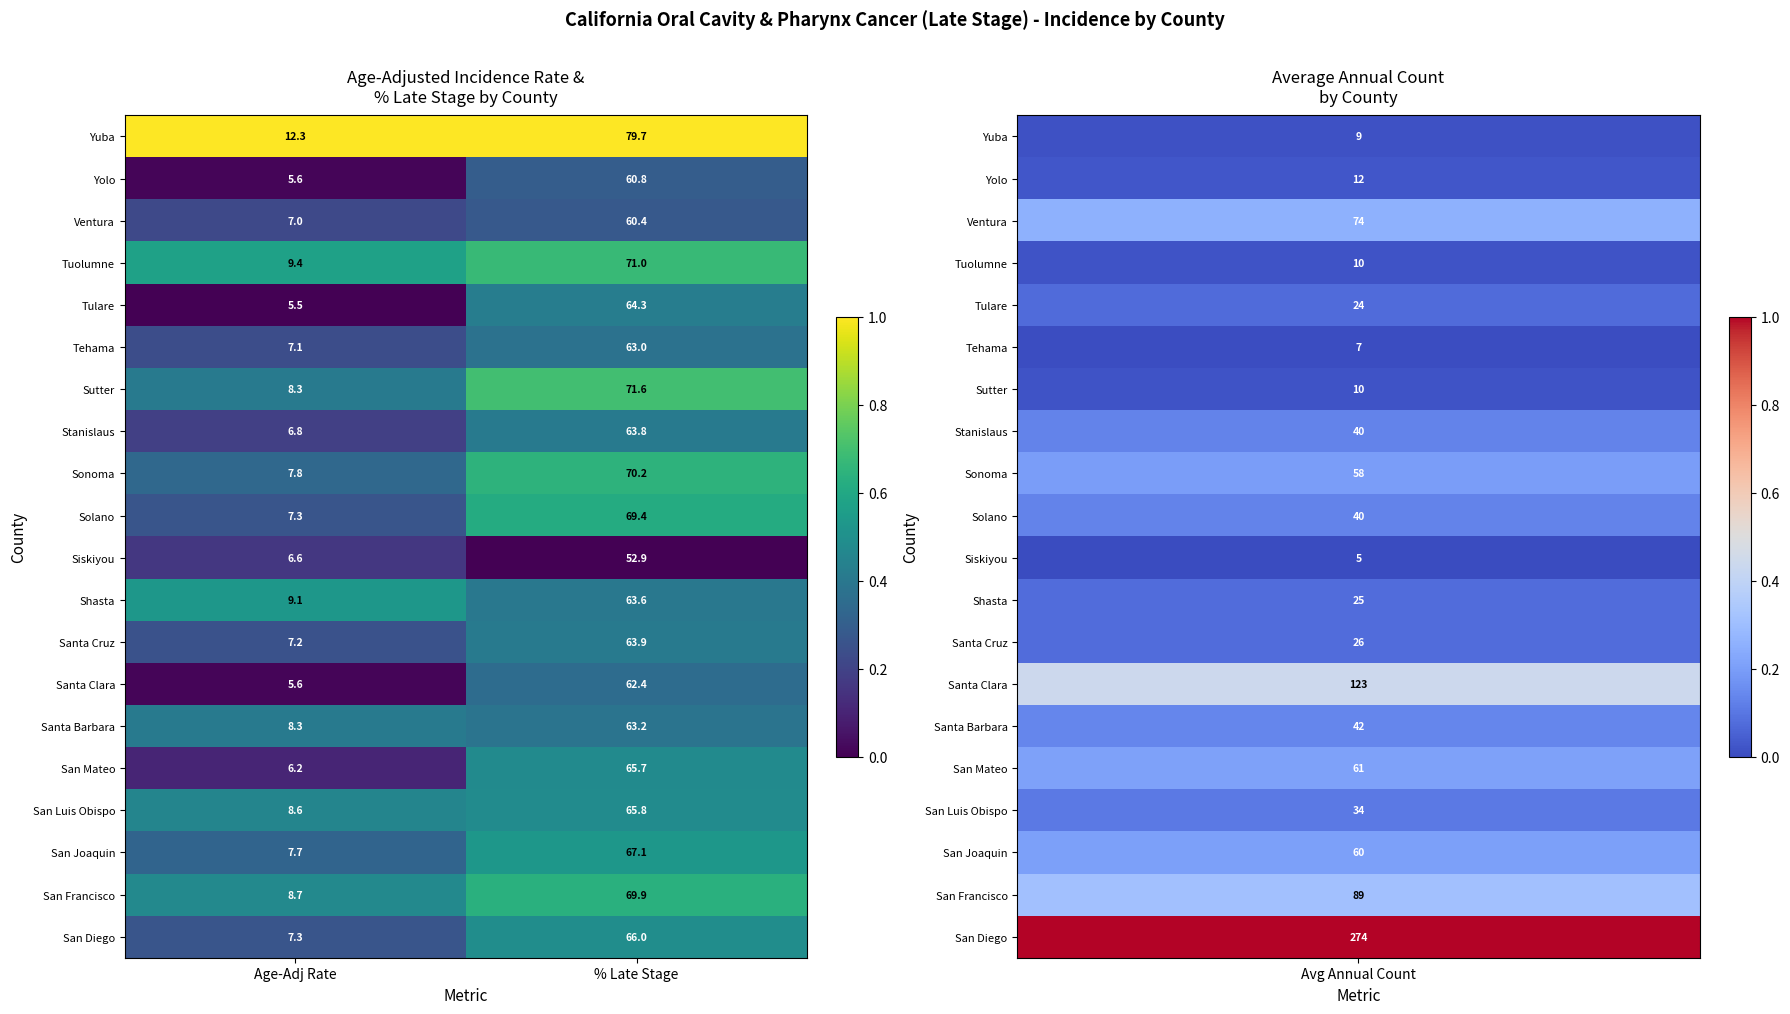

List the labels in order of Santa Cruz value, smallest first.

Age-Adj Rate, % Late Stage